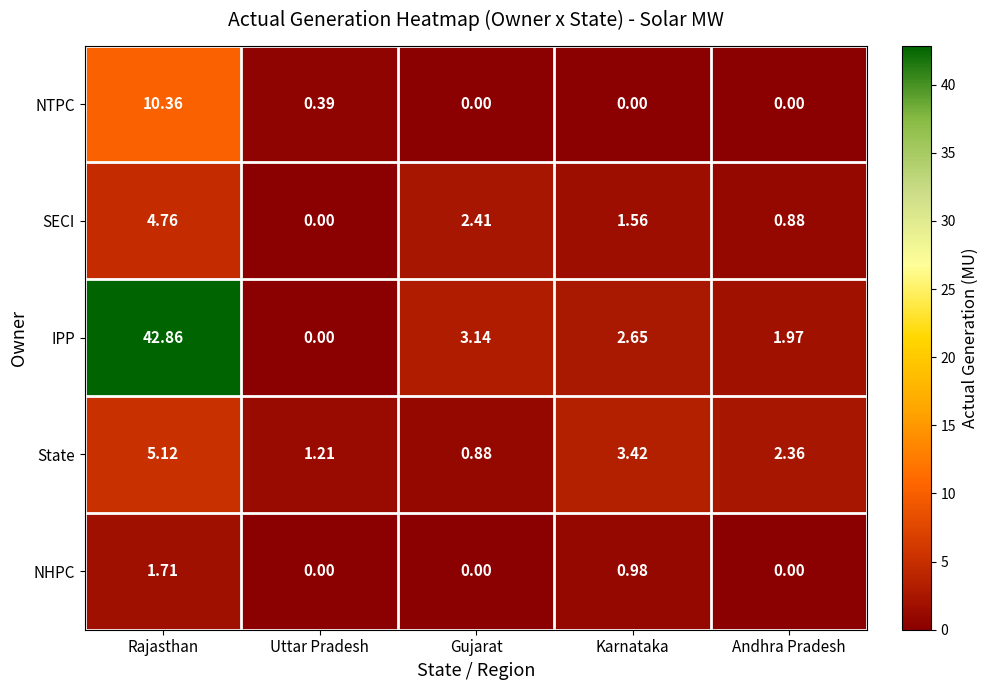

Which series has the largest total across all categories?

IPP